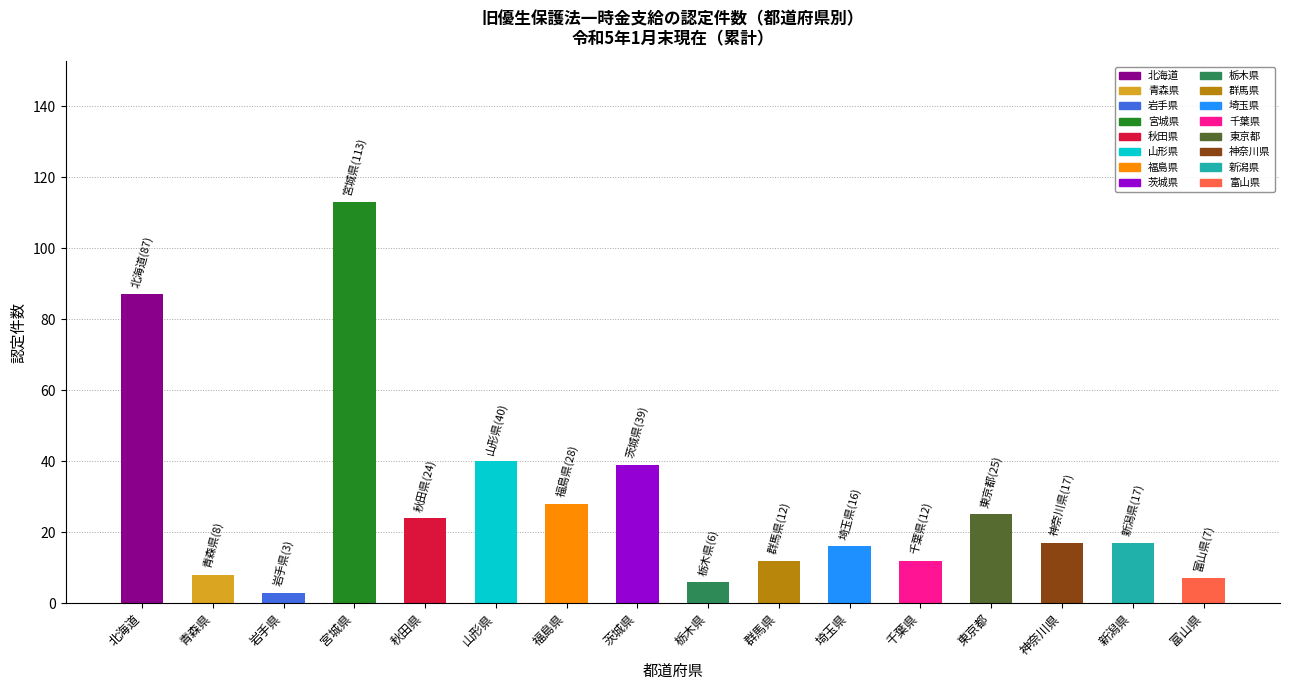

List the labels in order of value, smallest first.

岩手県, 栃木県, 富山県, 青森県, 群馬県, 千葉県, 埼玉県, 神奈川県, 新潟県, 秋田県, 東京都, 福島県, 茨城県, 山形県, 北海道, 宮城県